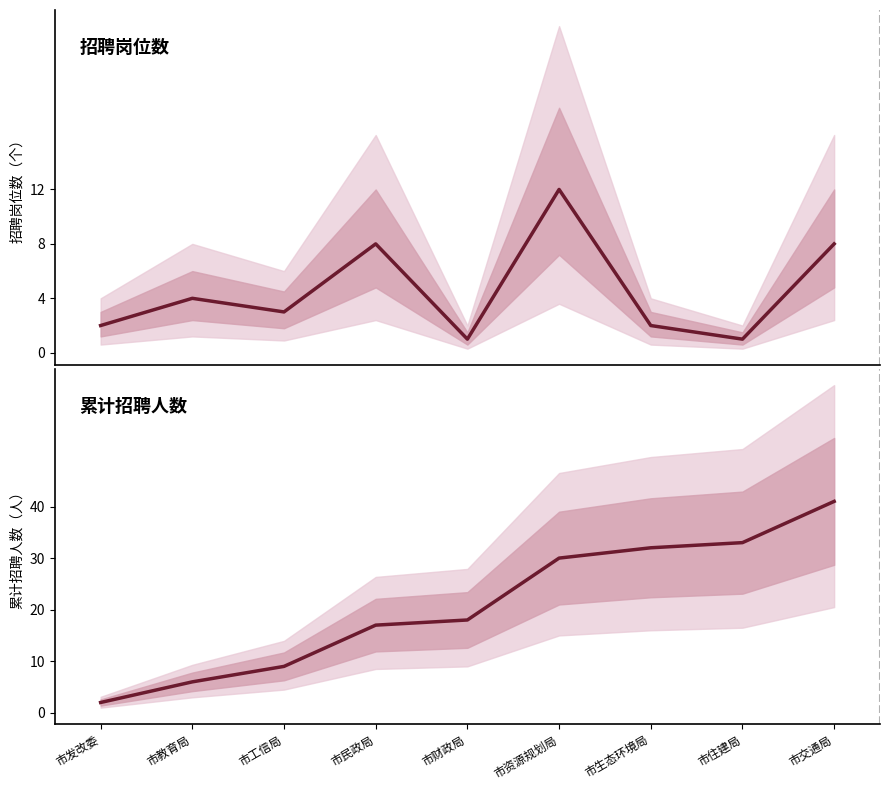

Does the chart have visible grid lines?

No